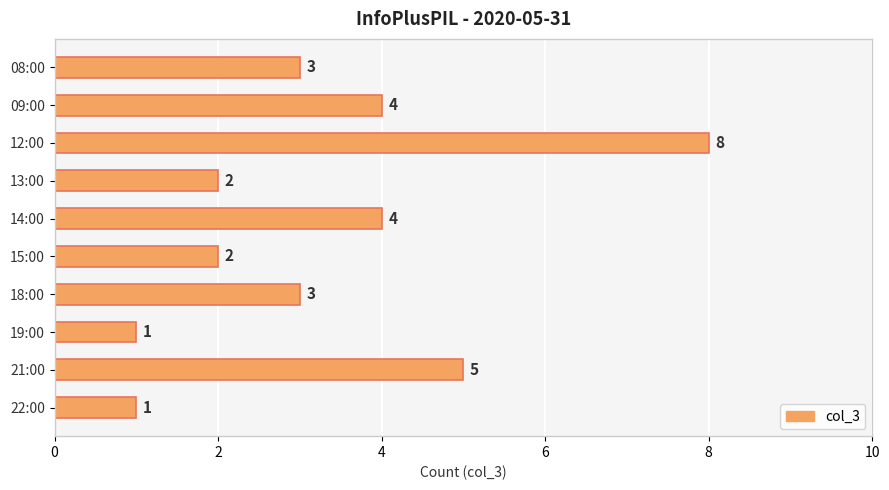

What is the label of the 6th bar from the top?

15:00